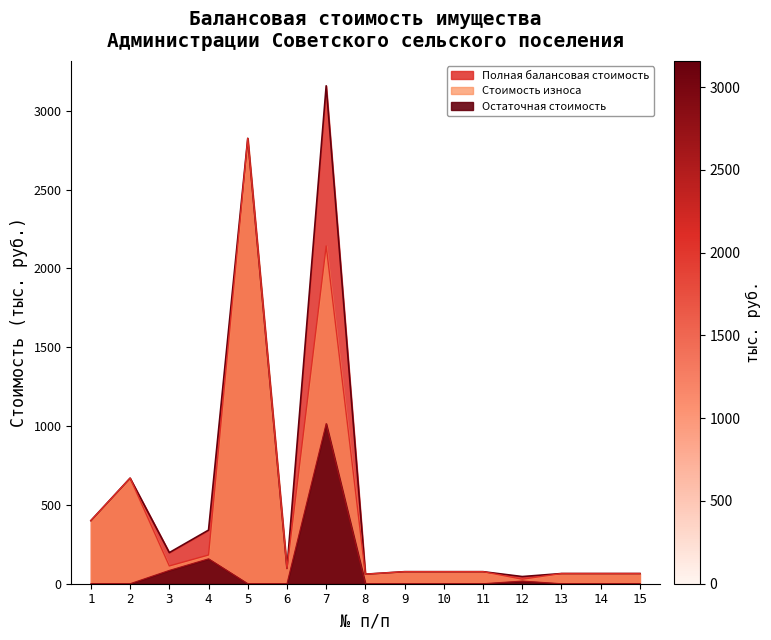

Is it true that Полная балансовая стоимость equals 76.4 at 10?

True